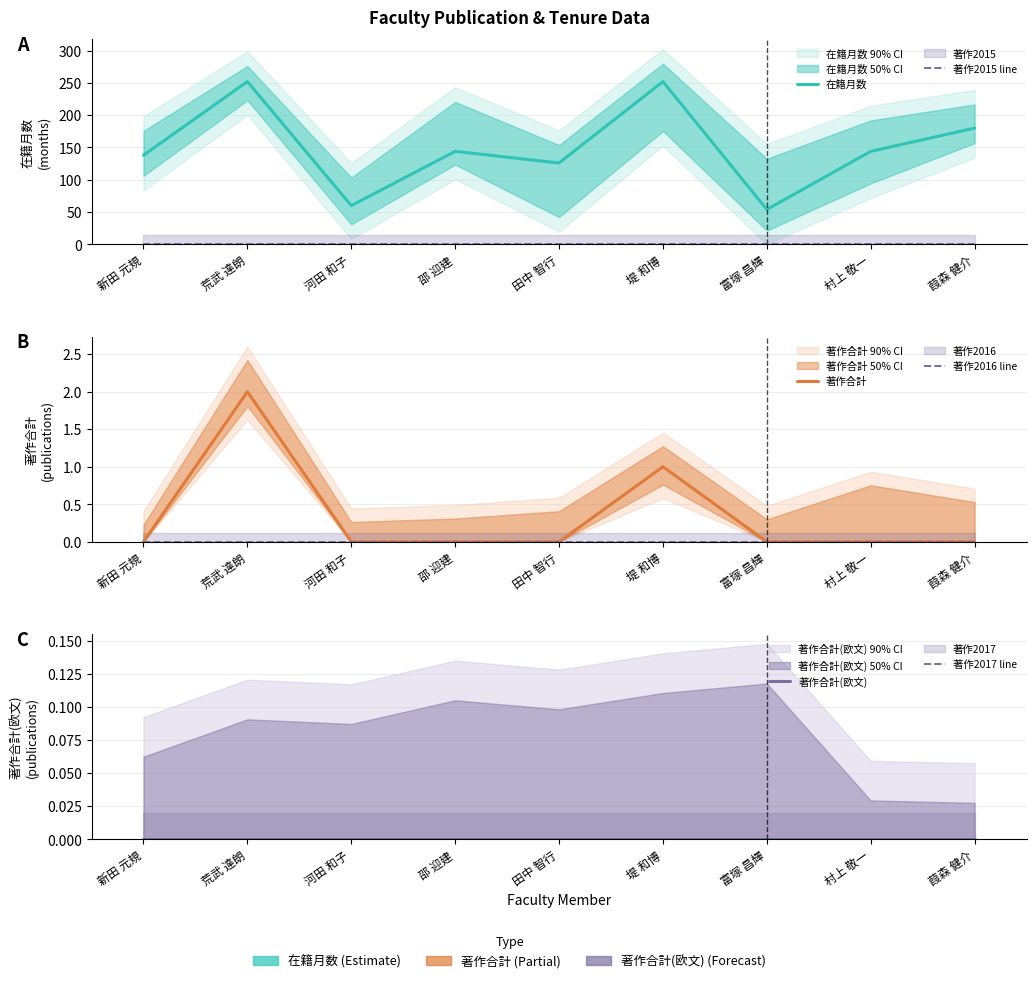

True or false: 著作2016 line and 著作合計 intersect in this chart.

False